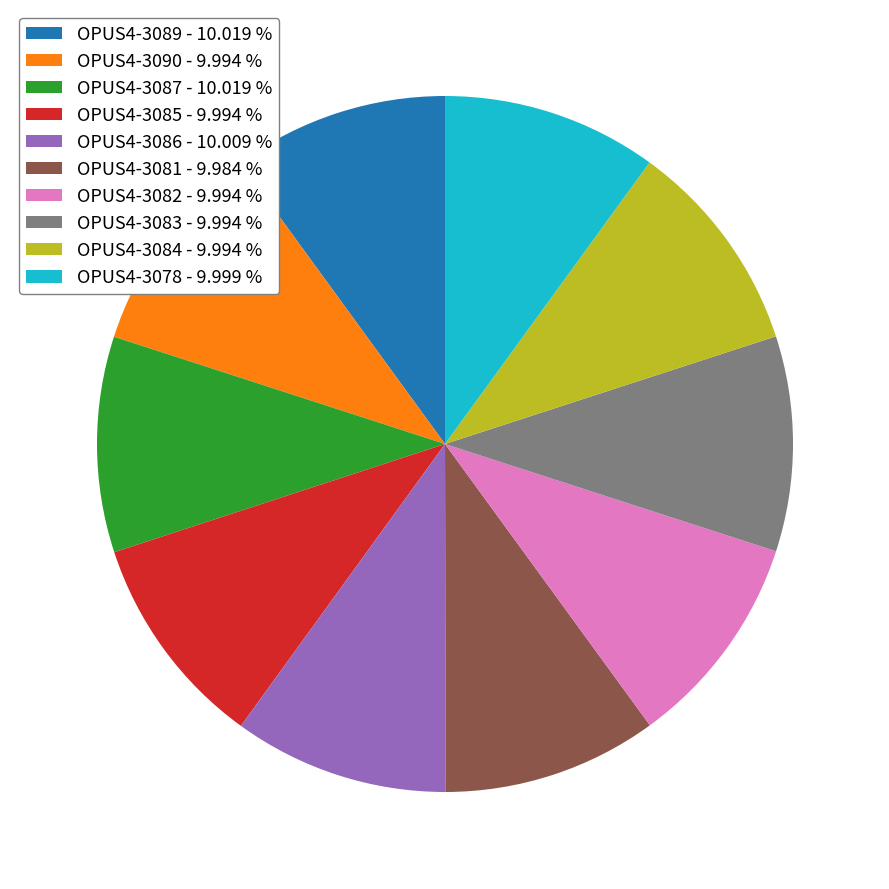

How many slices are in this pie chart?

10